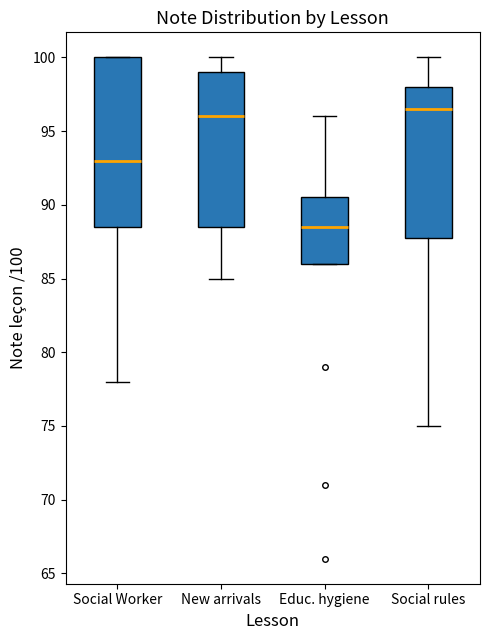

Comparing the boxes themselves (not the whiskers), which one is the tallest?

Social Worker